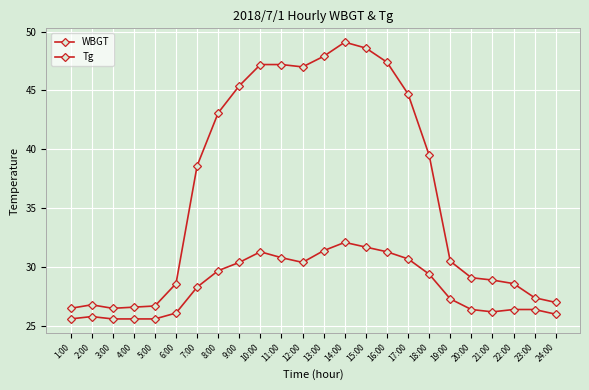

Count the number of data series in this chart.

2